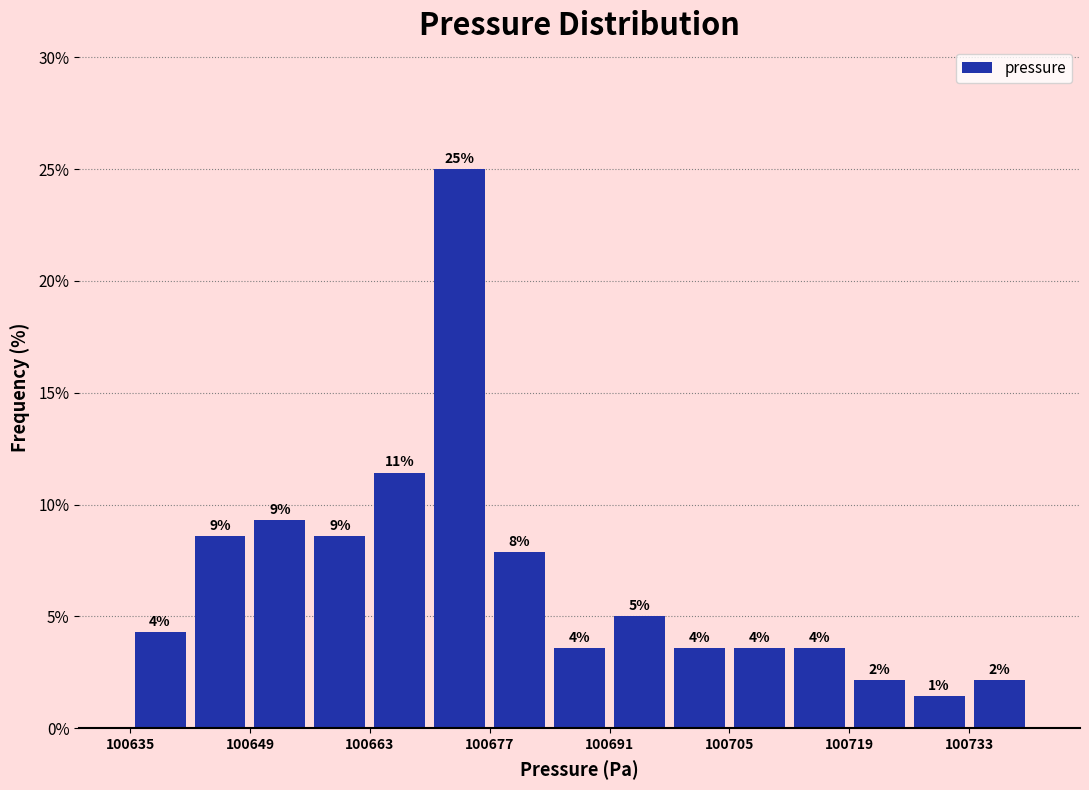

Around what value on the x-axis is the tallest bar? Give the approximate position of its centre, as read against the axis.

100674